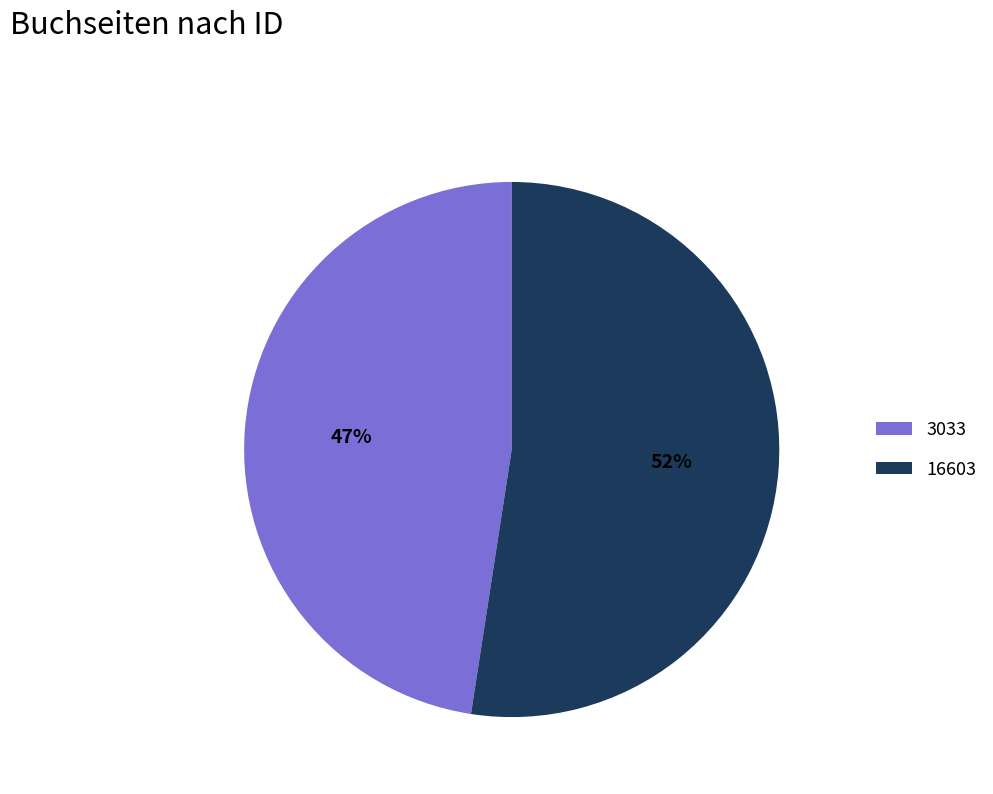

Rank the categories by value from lowest to highest.

3033, 16603